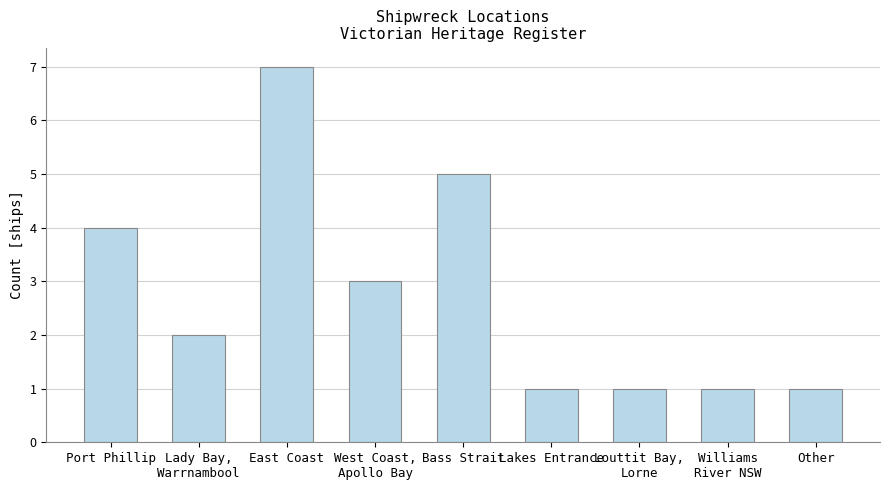

What is the sum of the values at Bass Strait and Lakes Entrance?

6